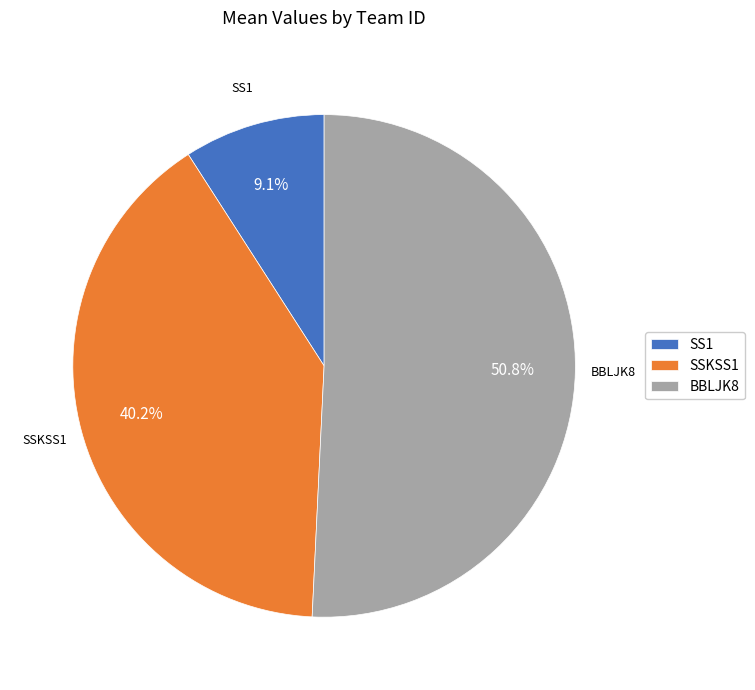

The BBLJK8 slice represents 51% of the pie. True or false?

True